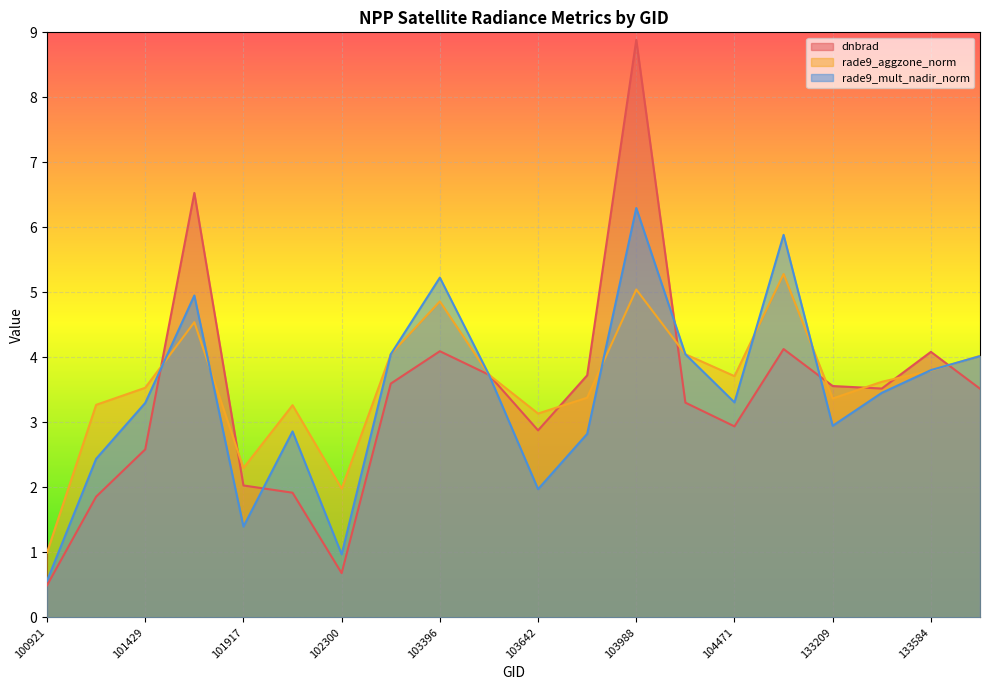

Where is the first local minimum for dnbrad?

102300